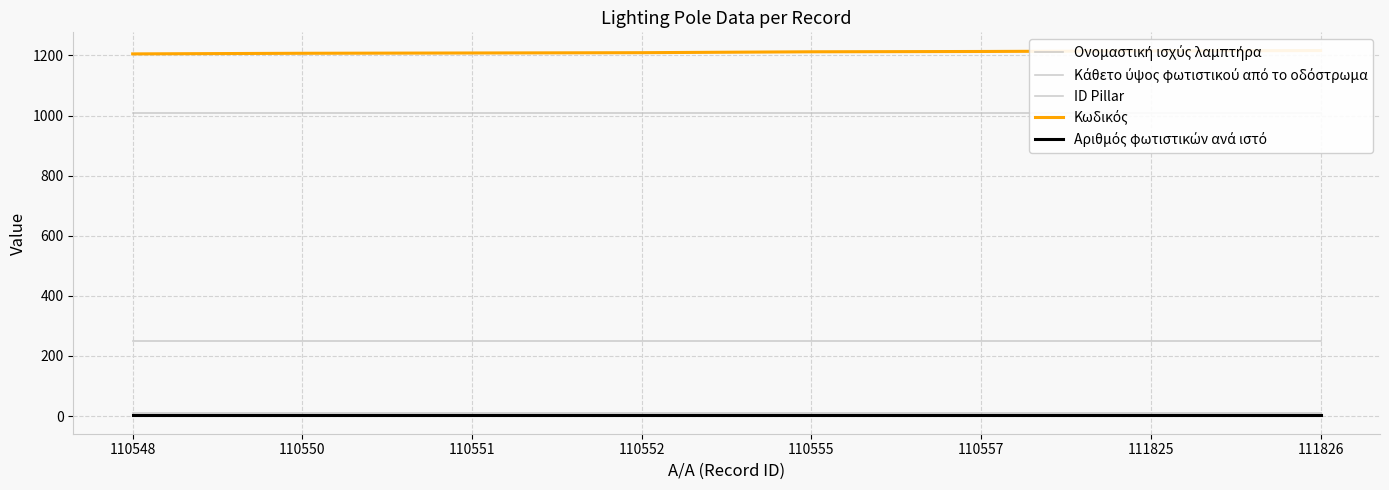

Rank the series by their maximum value, from lowest to highest.

Αριθμός φωτιστικών ανά ιστό, Κάθετο ύψος φωτιστικού από το οδόστρωμα, Ονομαστική ισχύς λαμπτήρα, ID Pillar, Κωδικός